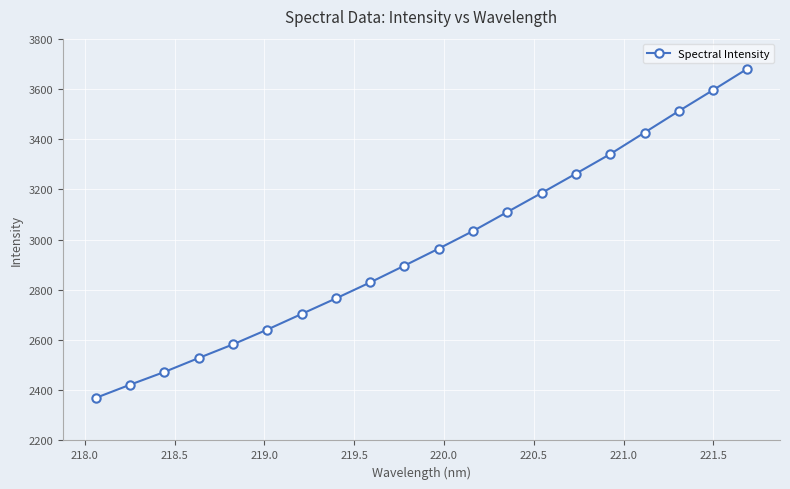

What is the smallest value displayed?

2369.2